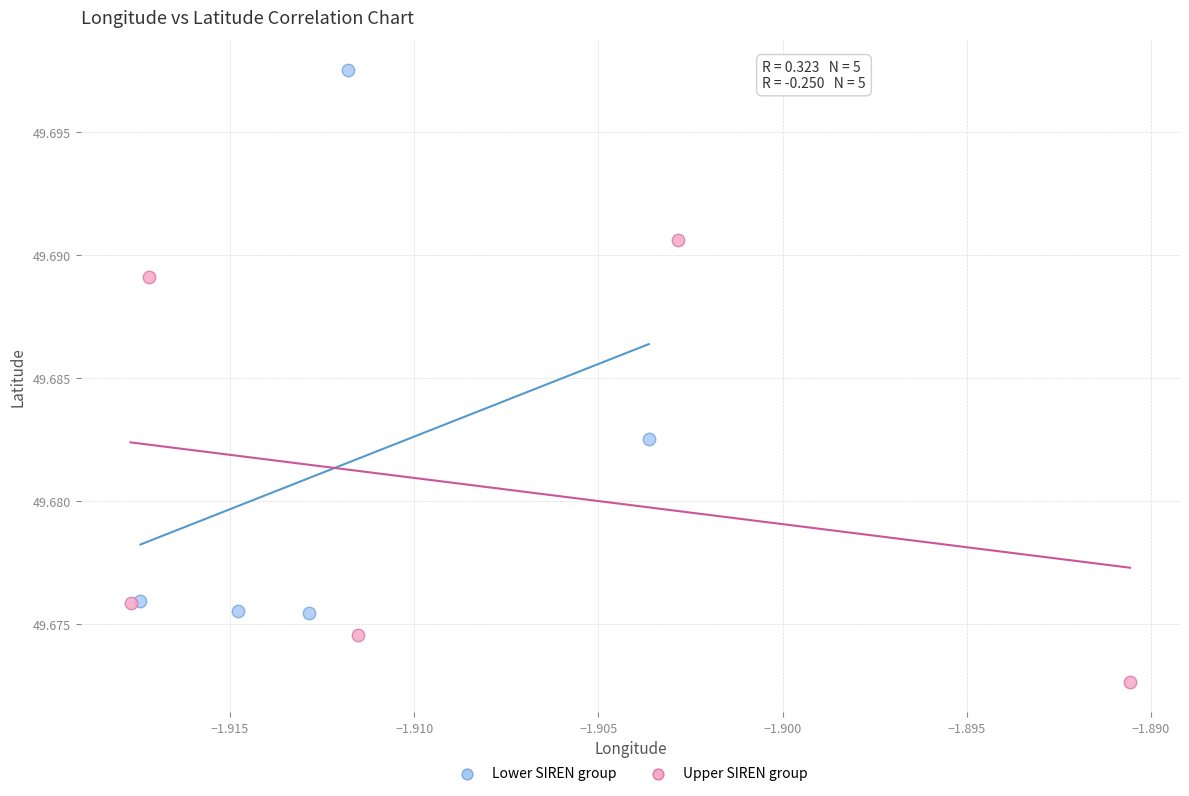

Which series has the largest Y range (max minus min)?

Lower SIREN group